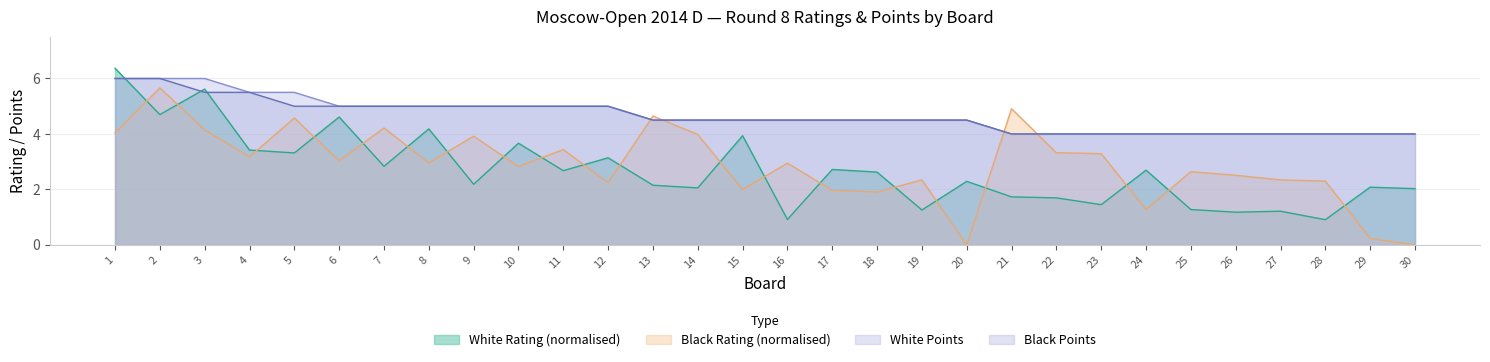

Which series has the largest range (max minus min)?

Black Rating (normalised)